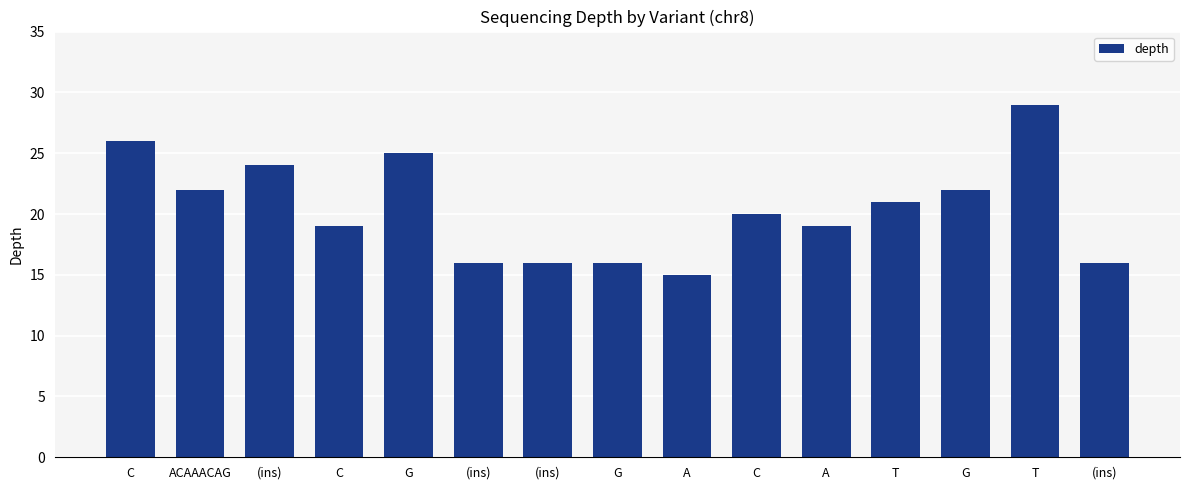

How many categories are shown in the chart?

15